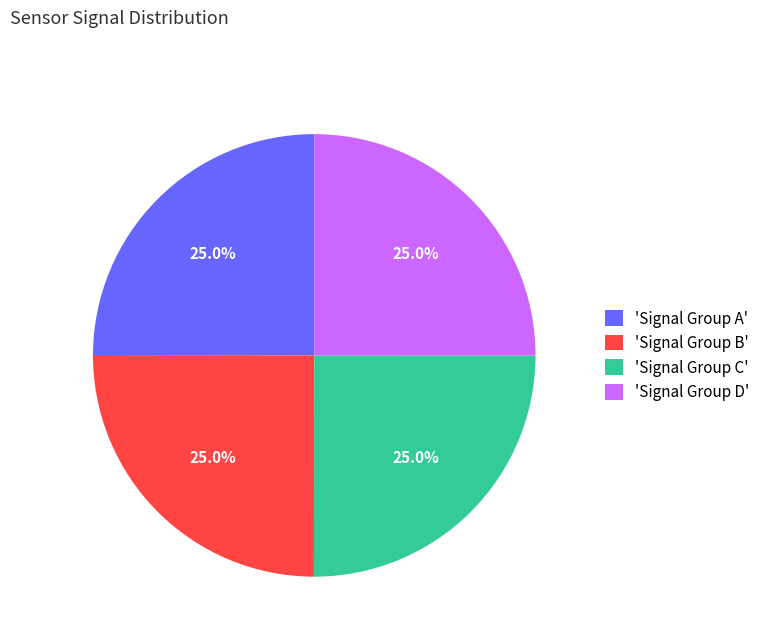

Is there a majority slice in this chart?

No